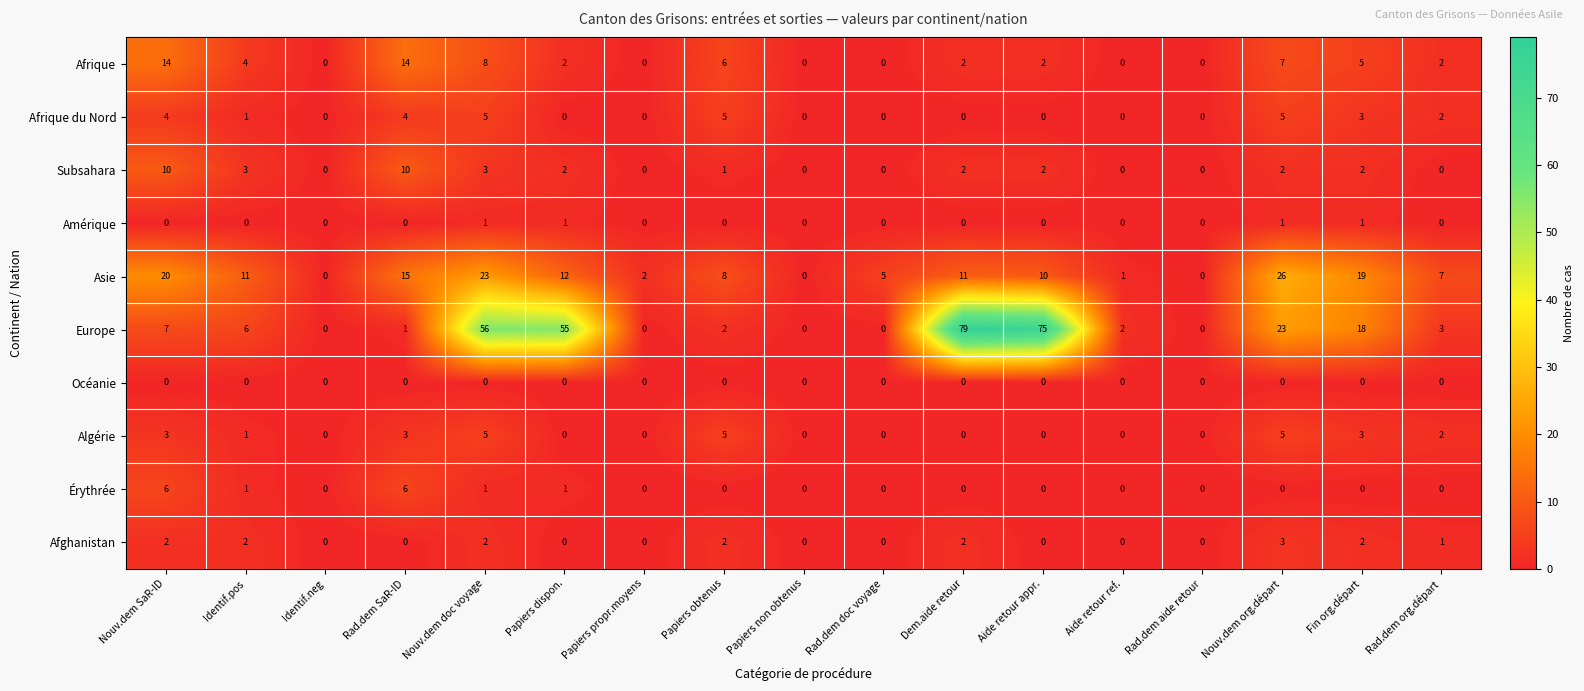

What is the sum of the Afrique values at Papiers obtenus and Aide retour appr.?

8